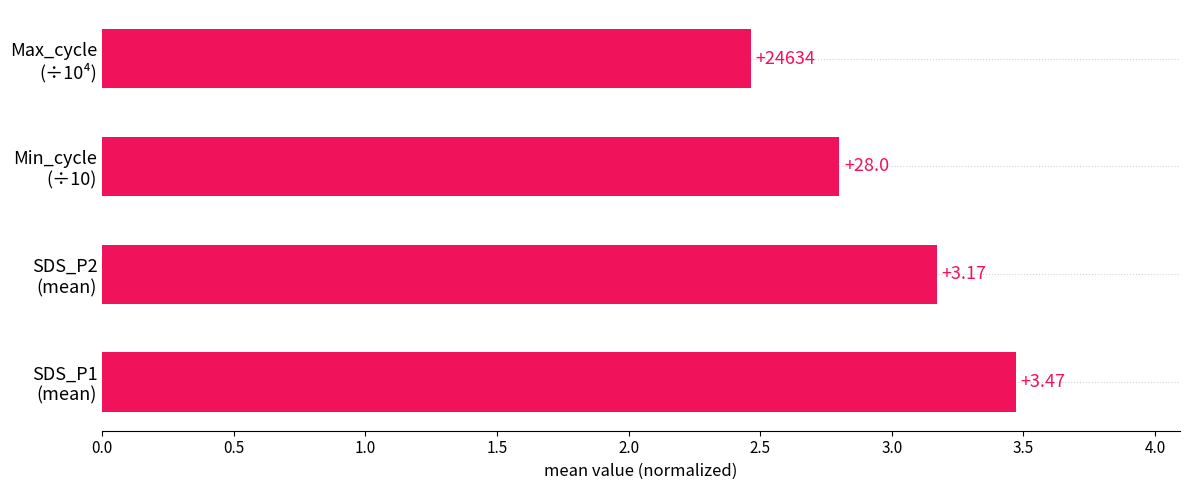

What is the average value?

3.0